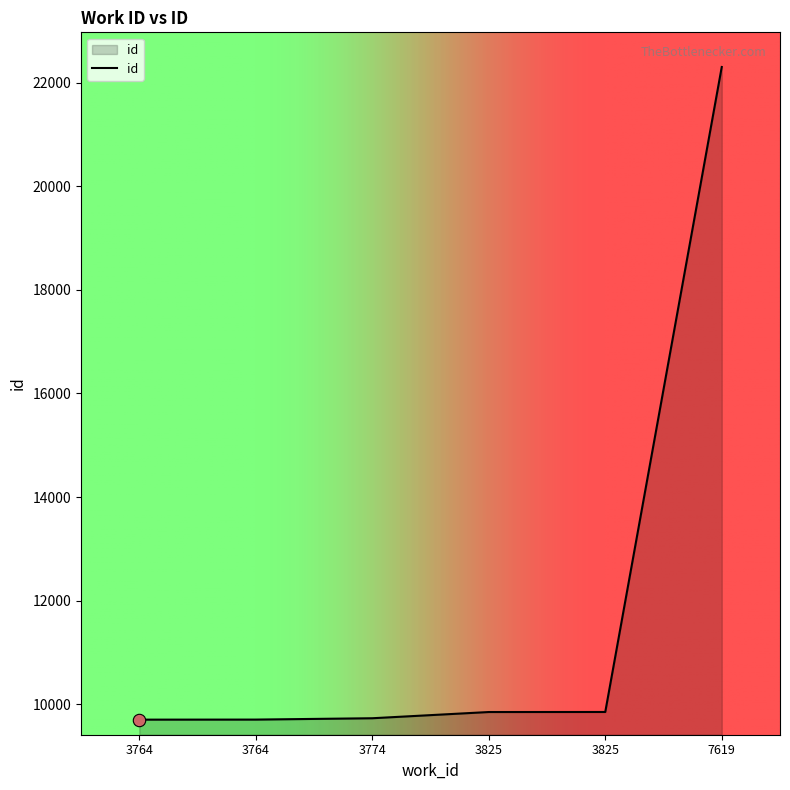

What is the change in value from 3825 to 7619?

+12450